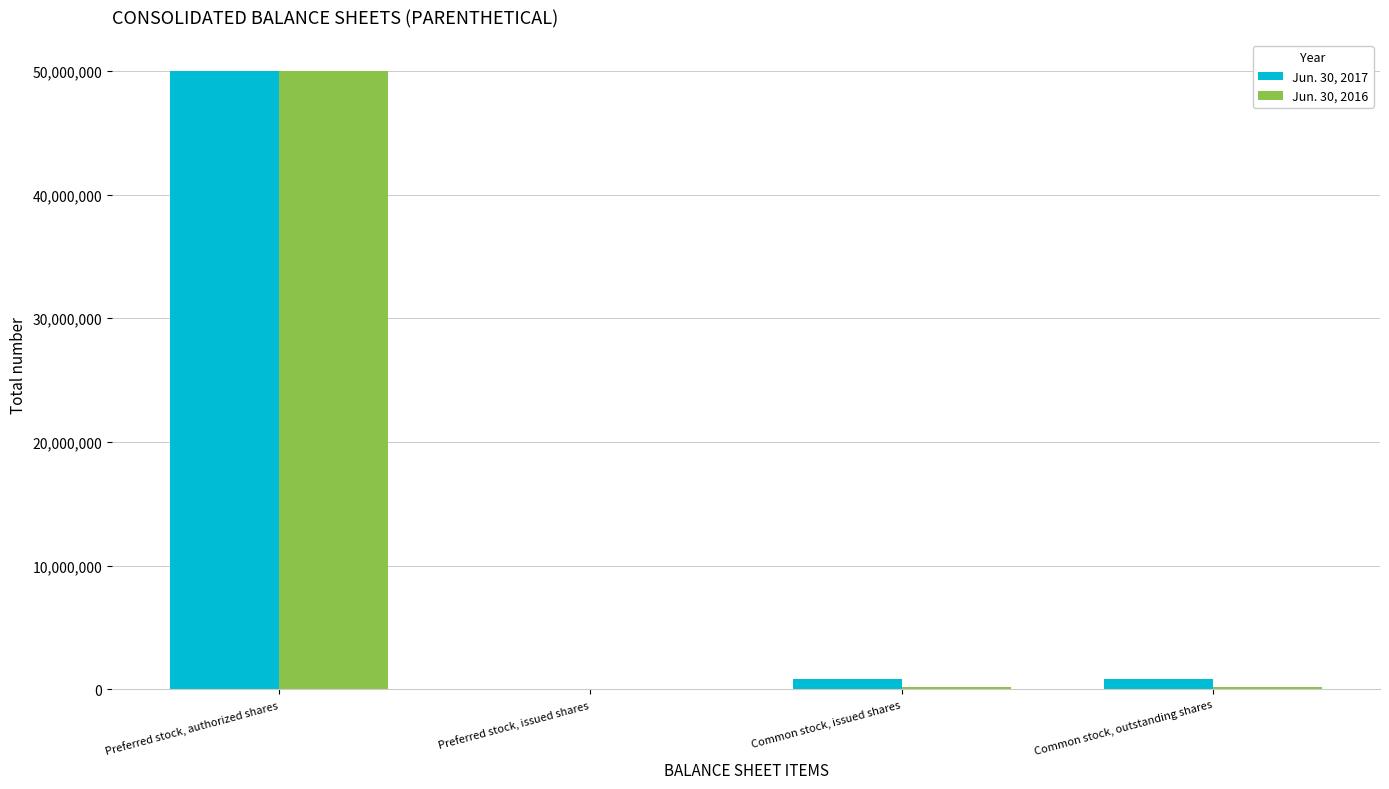

What is the sum of all Jun. 30, 2017 values?

51649662